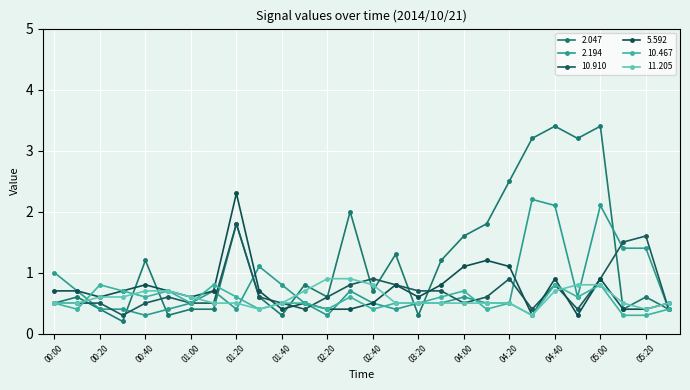

Count the number of data series in this chart.

6